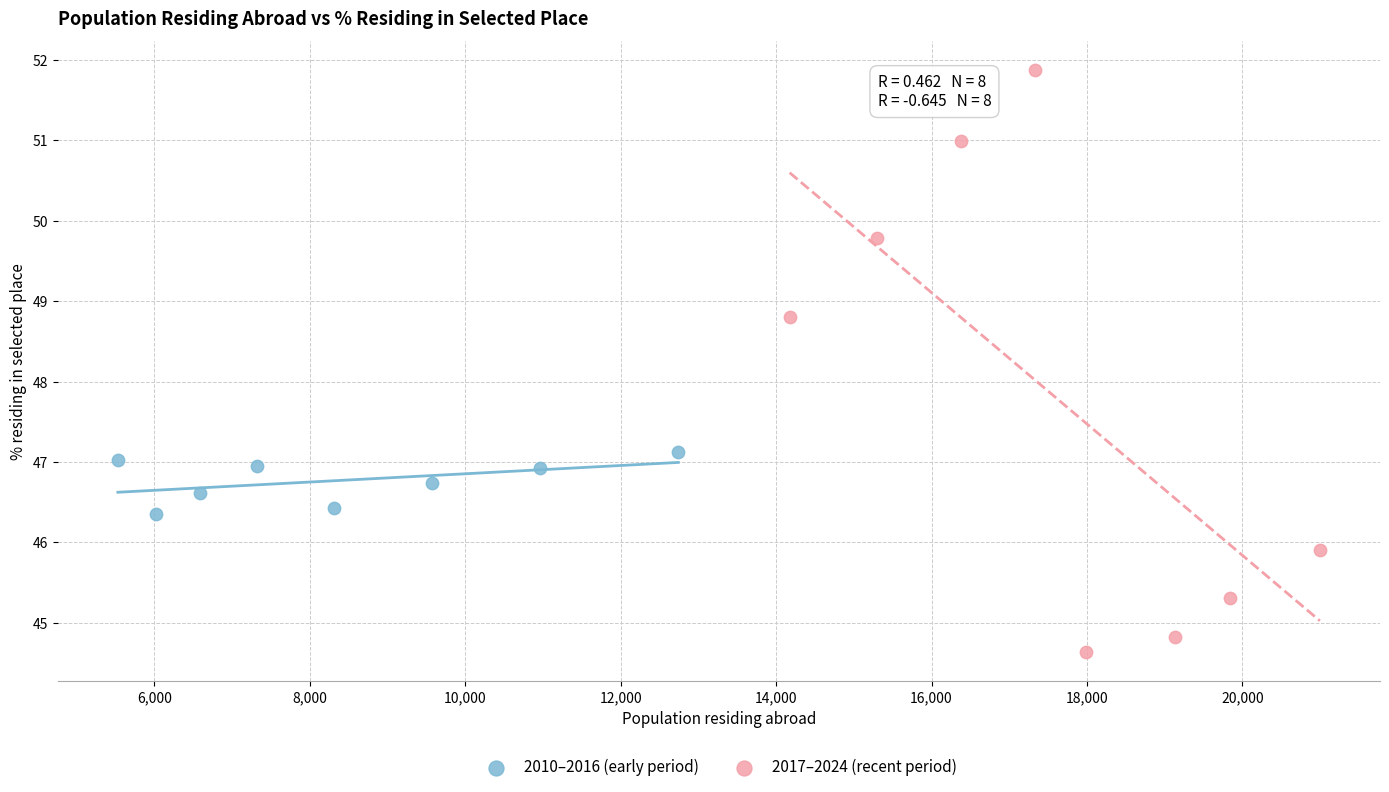

What are all the series names shown in the legend?

2010–2016 (early period), 2017–2024 (recent period)